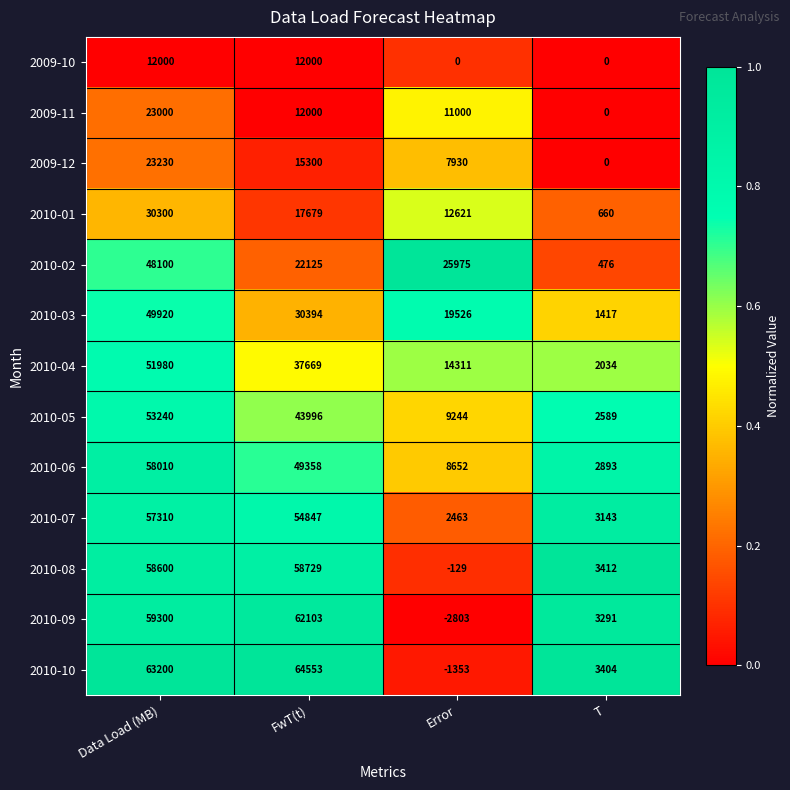

List the series in order of their peak value, highest first.

2010-10, 2010-09, 2010-08, 2010-06, 2010-07, 2010-05, 2010-04, 2010-03, 2010-02, 2010-01, 2009-12, 2009-11, 2009-10